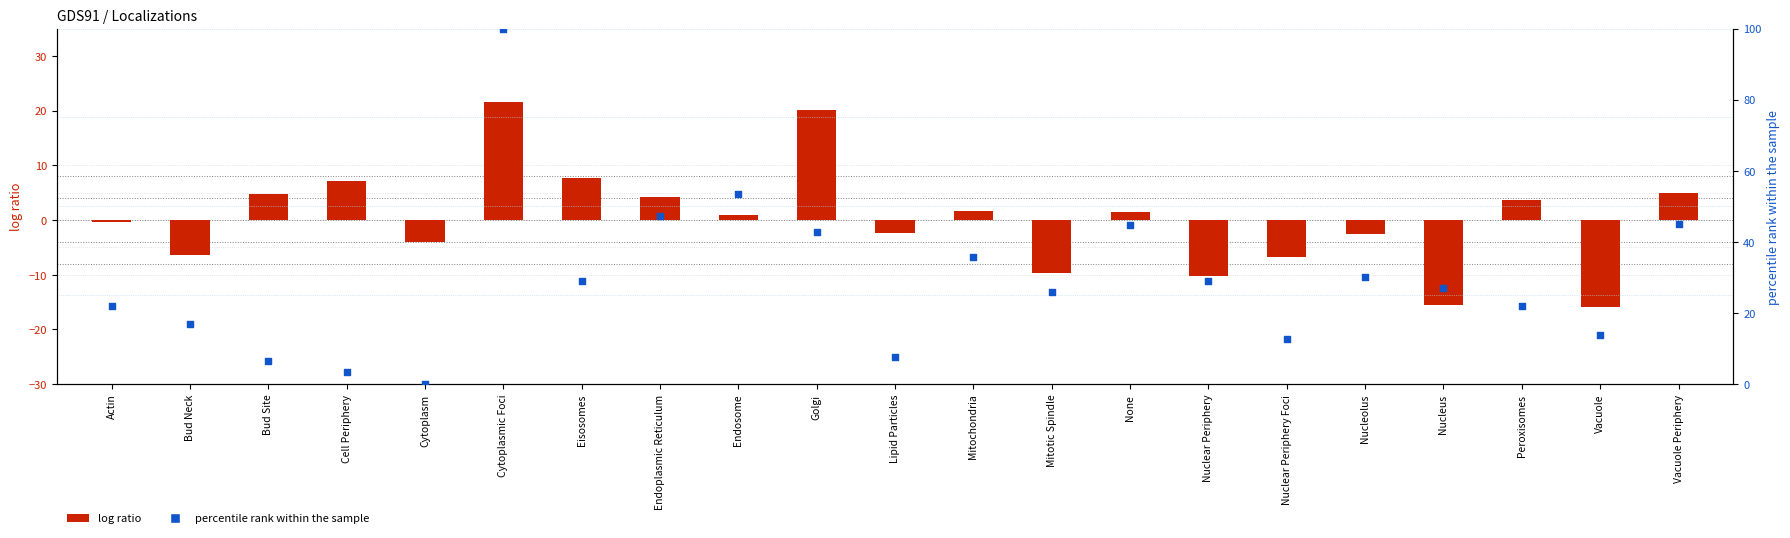

Which series contains the lowest Y value?

UBP14_WT (R1)